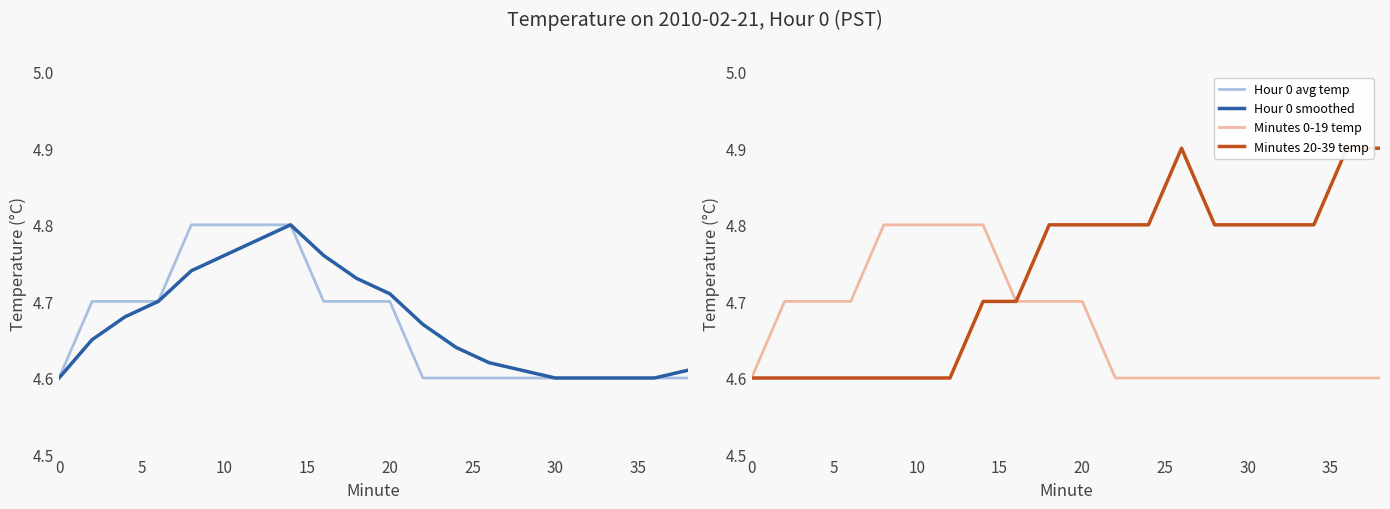

True or false: Minutes 0-19 temp has a value of 6.3 at 30.

False